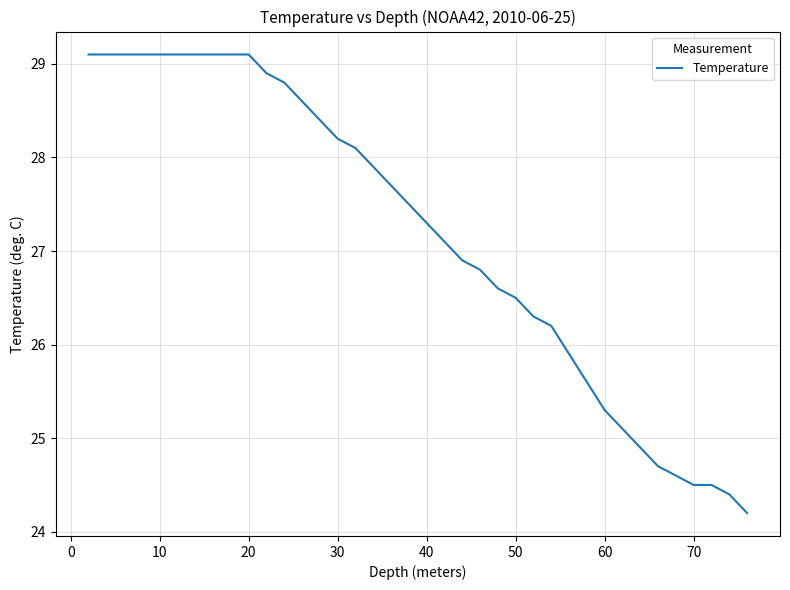

What is the smallest value displayed?

24.2